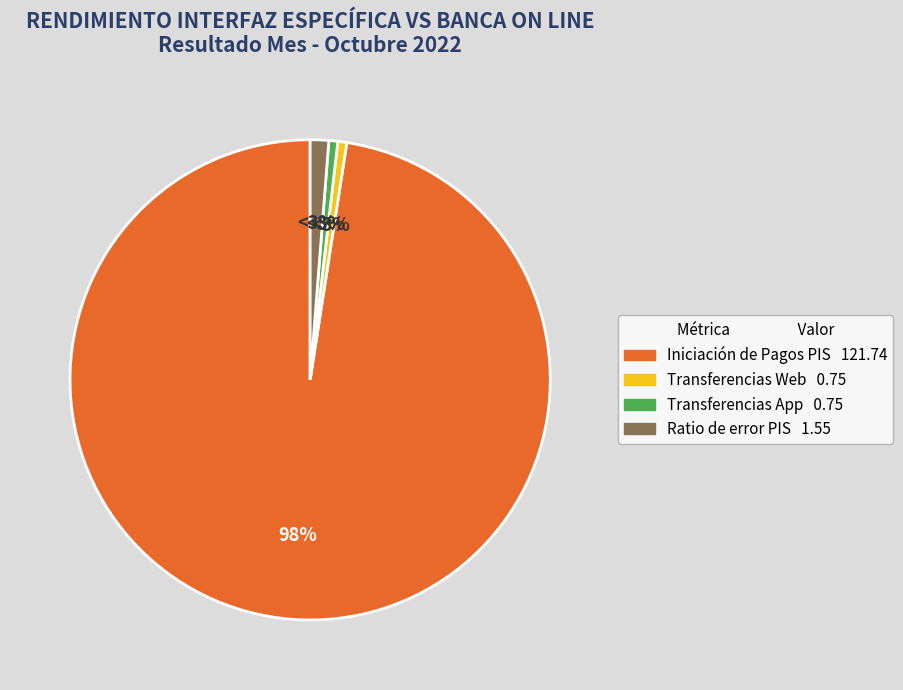

Combined, what portion of the pie is Transferencias App and Ratio de error PIS?

1.8%